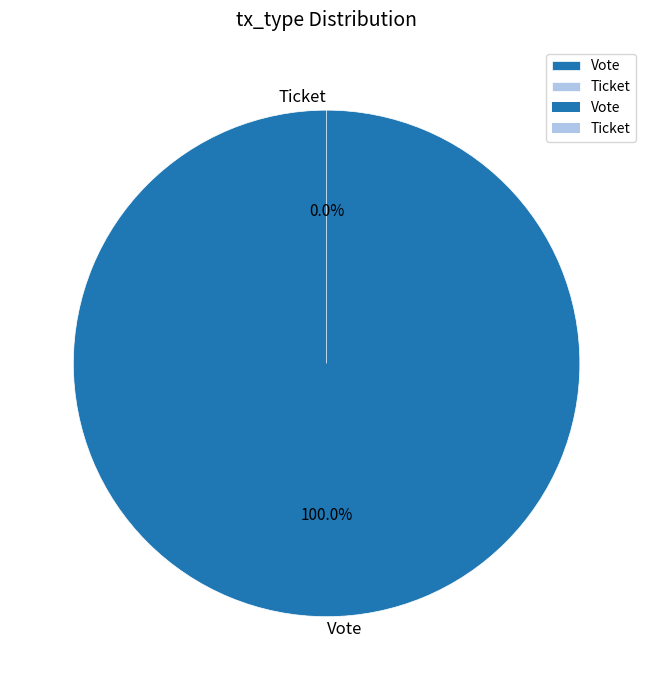

To the nearest percent, what is the difference between the Vote and Ticket slice percentages?

100%